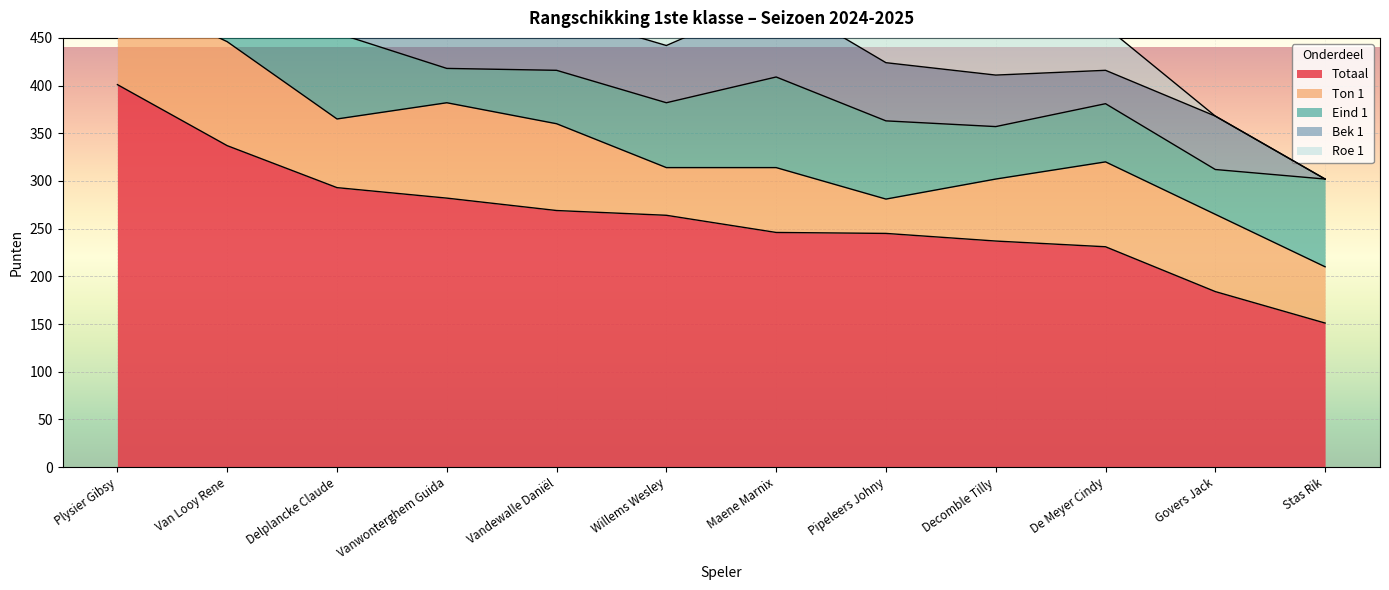

What is the value of the Ton 1 point at the 8th from the left?

36